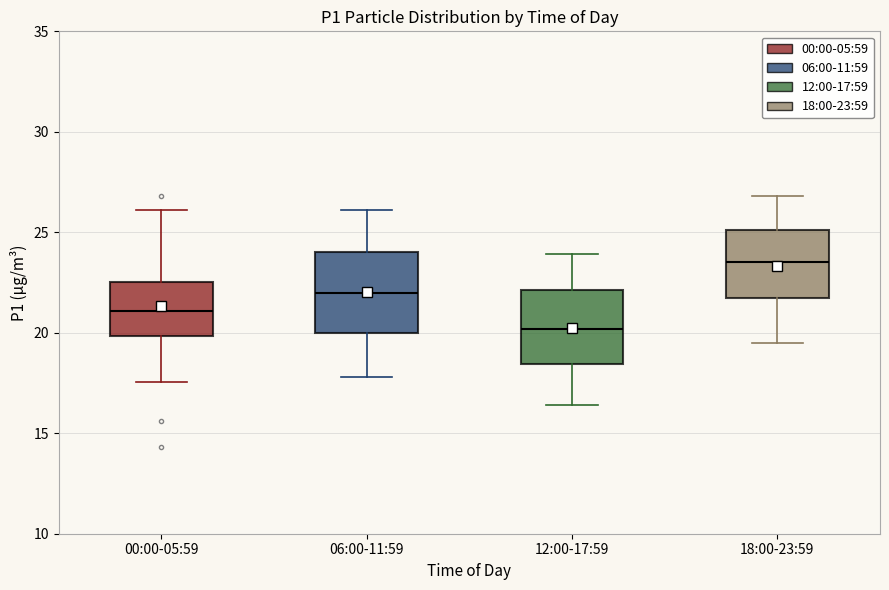

Reading left to right, transcribe this box plot: for each box, give where its median line is, the range the box spans, and where its two whiskers end, as read against the y-axis. The values are not printed on the chart, so give them approximately, as read against the axis.

00:00-05:59: median 21.0, box 20.0 to 22.5, whiskers 17.5 to 26.0
06:00-11:59: median 22.0, box 20.0 to 24.0, whiskers 18.0 to 26.0
12:00-17:59: median 20.0, box 18.5 to 22.0, whiskers 16.5 to 24.0
18:00-23:59: median 23.5, box 21.5 to 25.0, whiskers 19.5 to 27.0